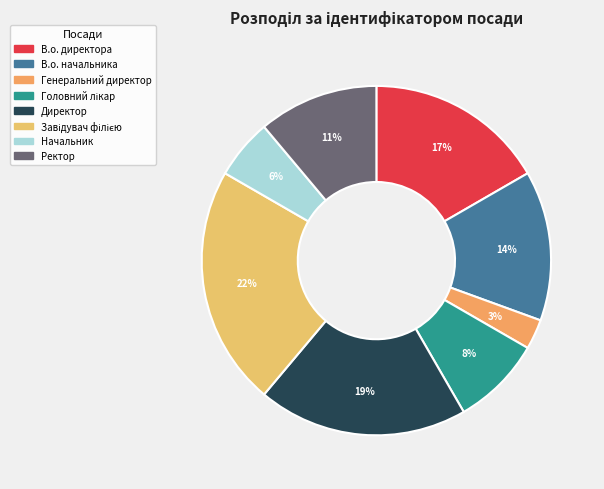

Which slice is the largest?

Завідувач філією